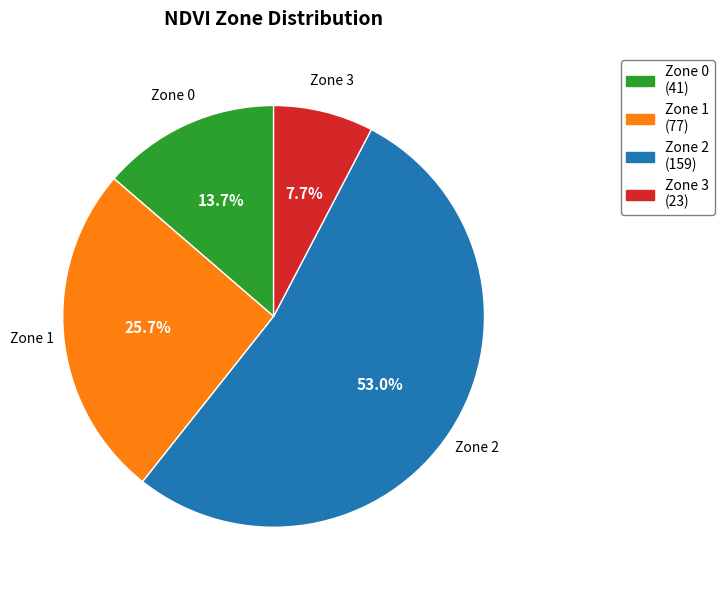

Is there a majority slice in this chart?

Yes